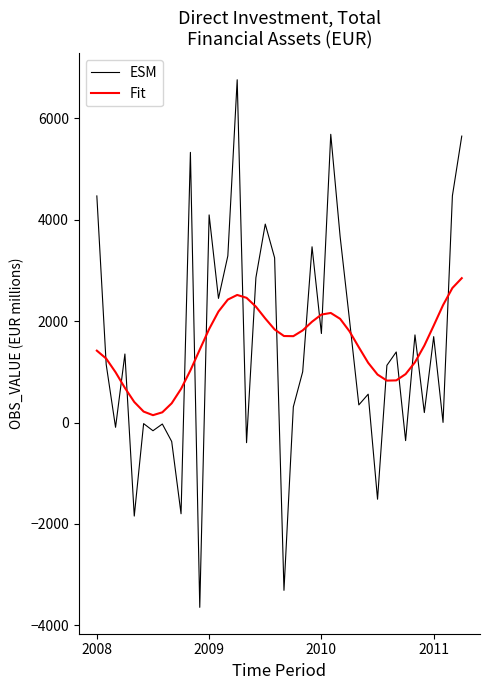

After their last crossing, which series has the higher values: Fit or ESM?

ESM